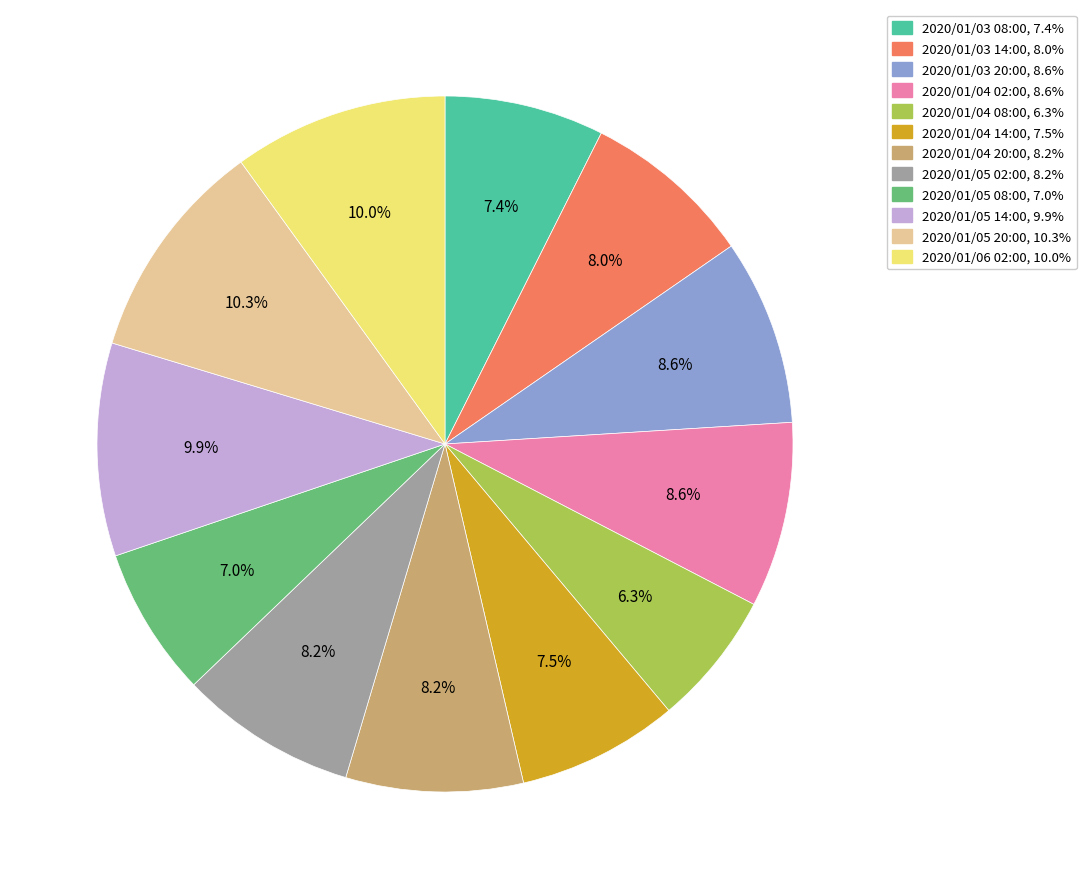

What percentage do 2020/01/04 02:00 and 2020/01/04 20:00 together represent?

16.8%